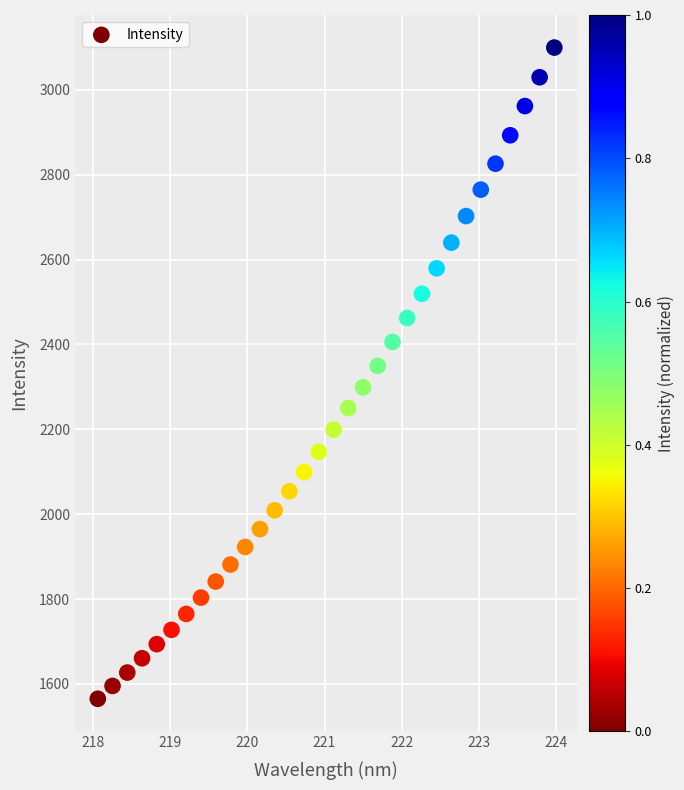

What is the range of X values (max minus min)?

5.9